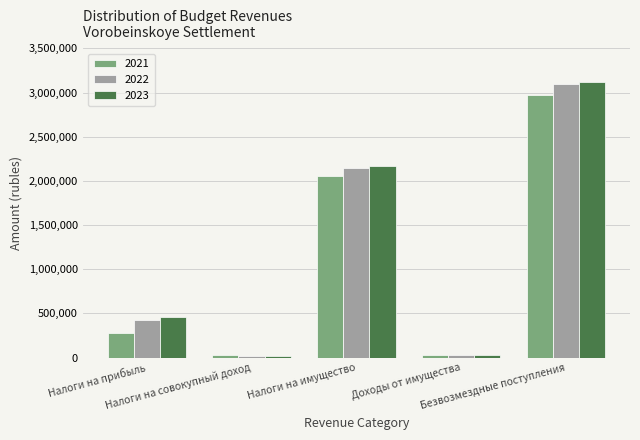

Which series has the largest range (max minus min)?

2023